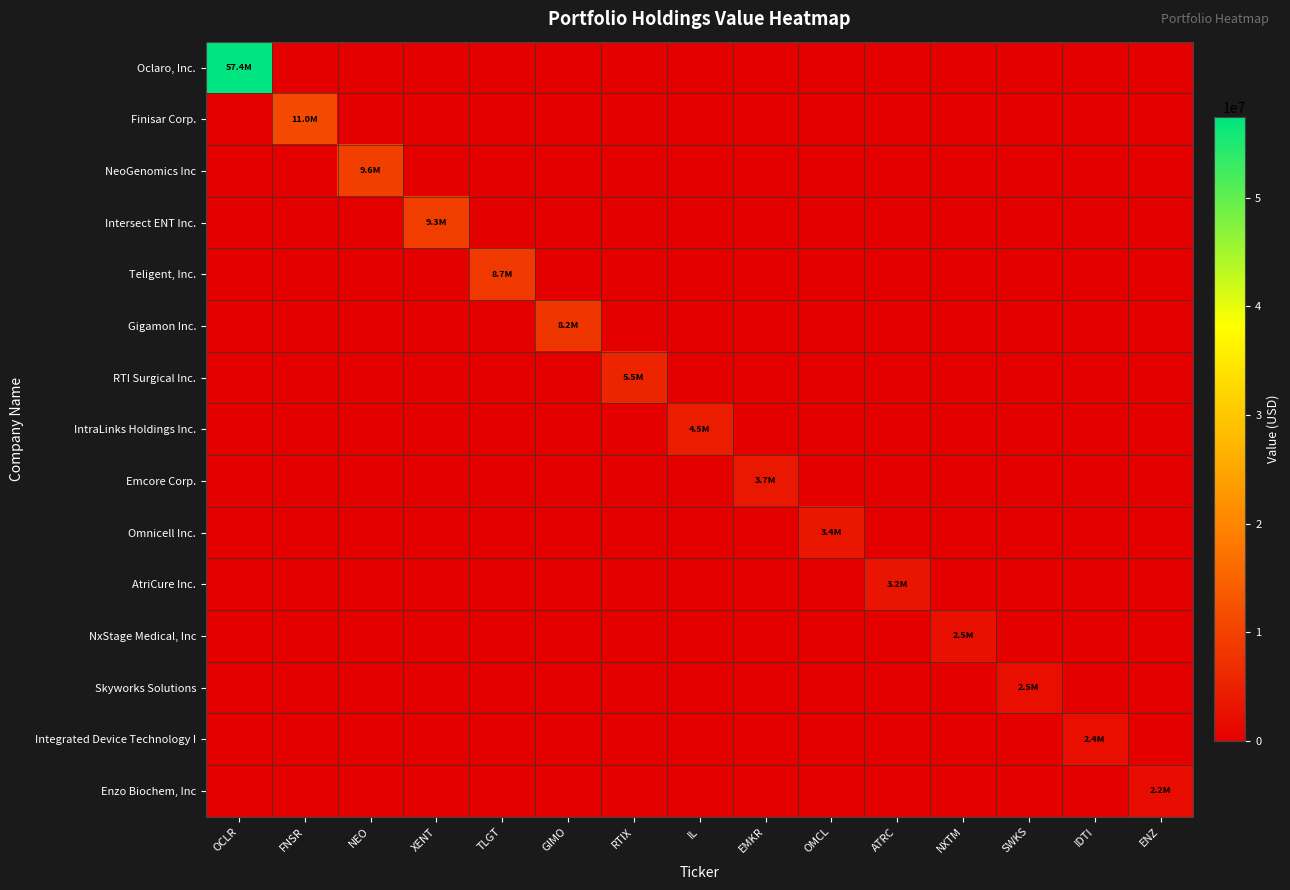

At how many categories does at least one series exceed 43295395?

1